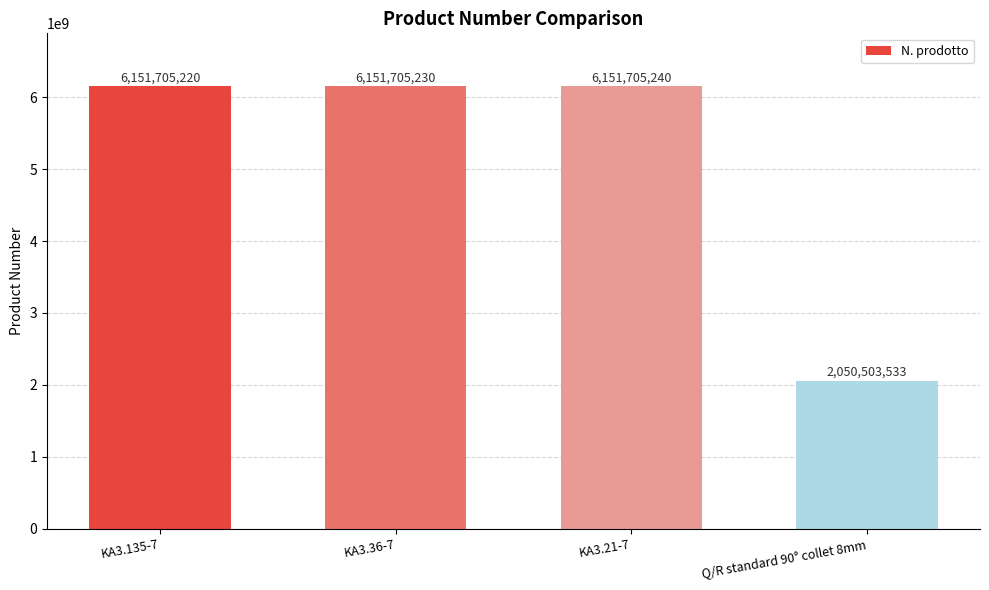

What position from the left is KA3.36-7?

2